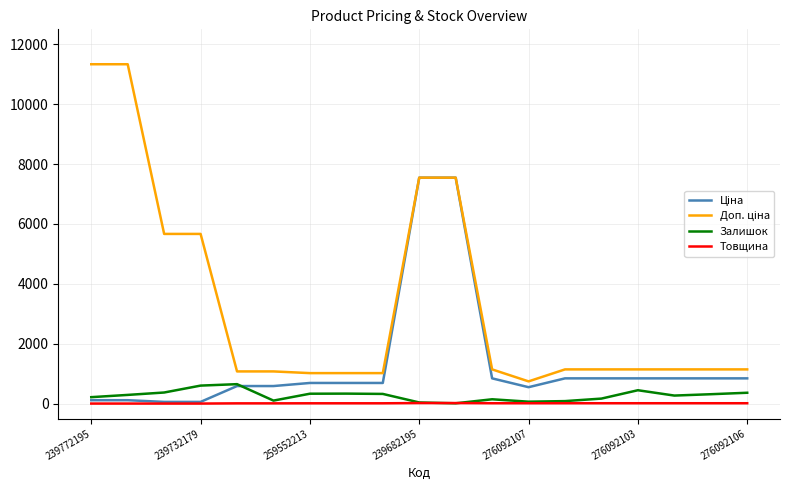

What is the average value of the Товщина series?

9.6